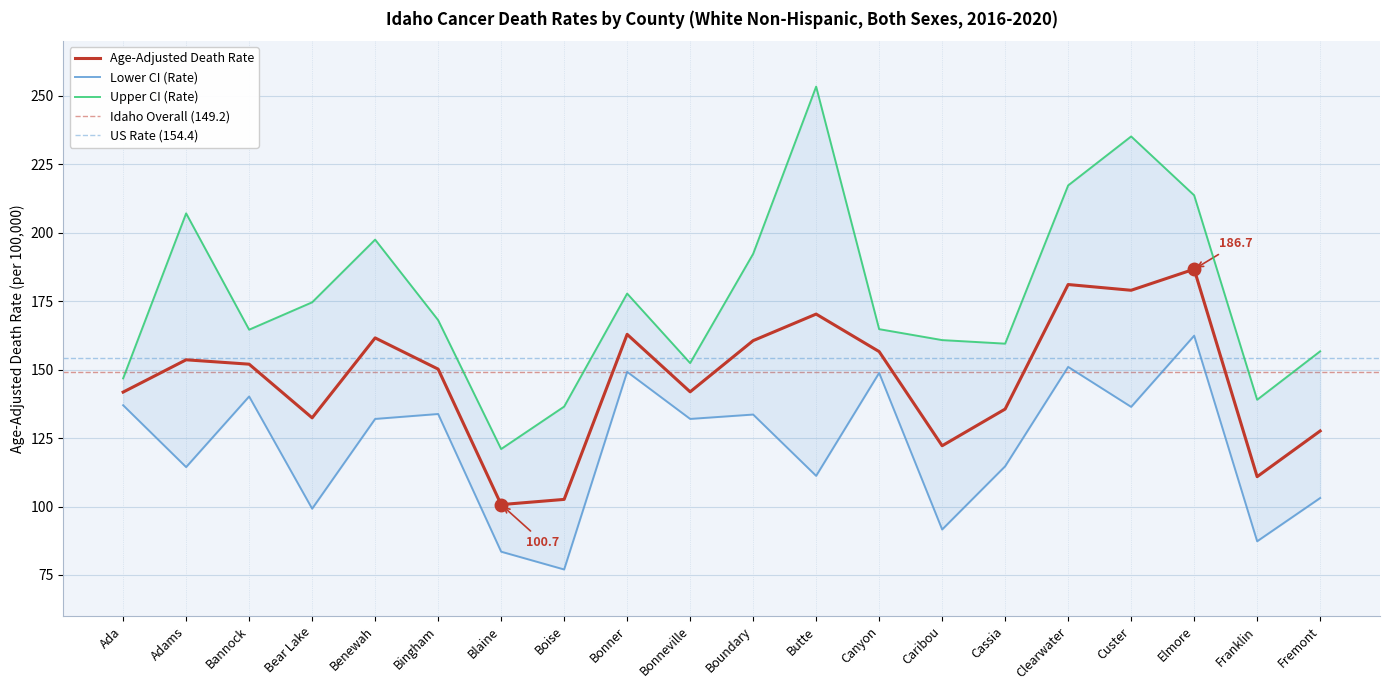

What is the spread (max minus min) of values at Clearwater?

66.3